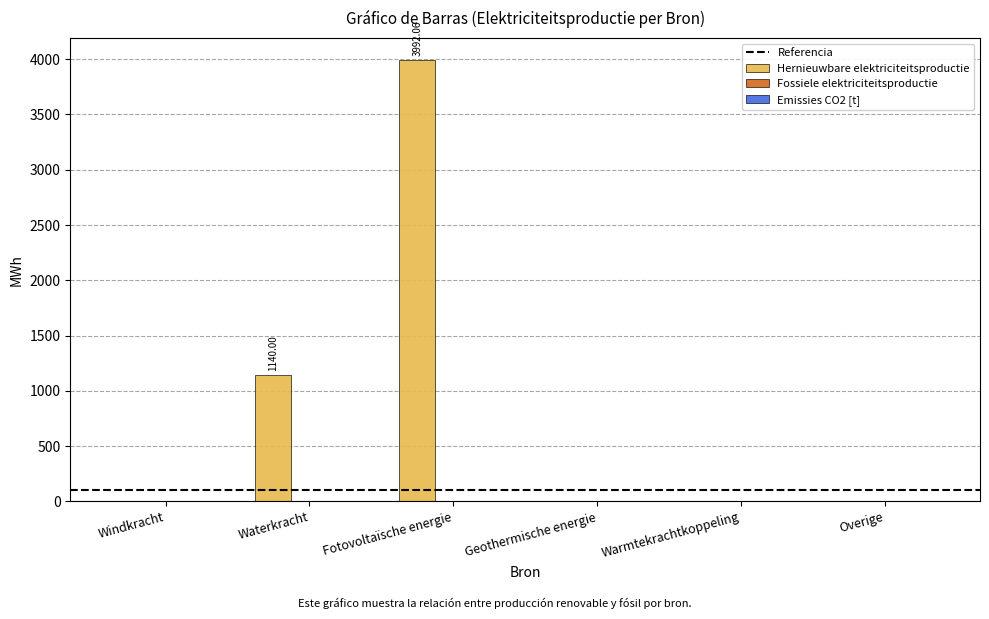

What is the change in value from Fotovoltaïsche energie to Geothermische energie?

-3992.1